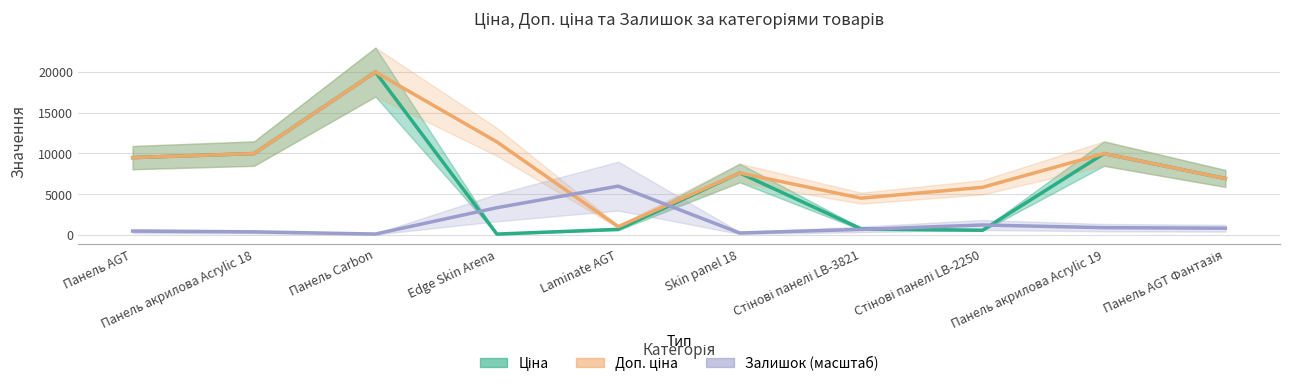

What is the spread (max minus min) of values at Edge Skin Arena?

11295.9